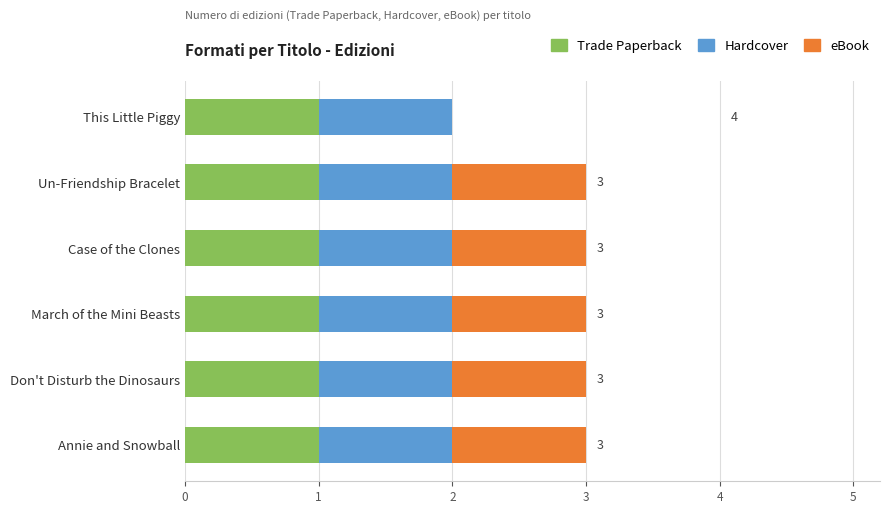

Is it true that Trade Paperback equals 2 at Annie and Snowball?

False